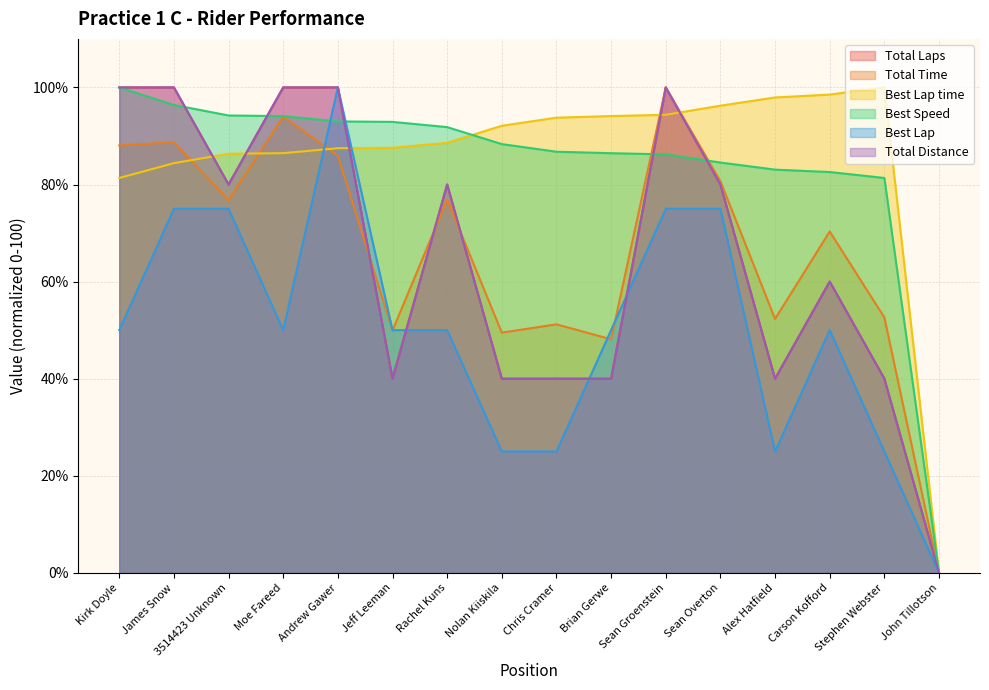

Reading left to right, what are all the values shown in this chart?

Total Laps: 100.0	100.0	80.0	100.0	100.0	40.0	80.0	40.0	40.0	40.0	100.0	80.0	40.0	60.0	40.0	0.0
Total Time: 88.0	88.7	76.8	94.0	85.9	49.9	76.9	49.5	51.2	48.1	100.0	80.7	52.3	70.3	52.6	0.0
Best Lap time: 81.3	84.4	86.3	86.5	87.5	87.6	88.6	92.1	93.8	94.1	94.4	96.2	97.9	98.5	100.0	0.0
Best Speed: 100.0	96.4	94.2	94.1	93.0	92.9	91.8	88.3	86.8	86.4	86.2	84.5	83.1	82.6	81.4	0.0
Best Lap: 50.0	75.0	75.0	50.0	100.0	50.0	50.0	25.0	25.0	50.0	75.0	75.0	25.0	50.0	25.0	0.0
Total Distance: 100.0	100.0	80.0	100.0	100.0	40.0	80.0	40.0	40.0	40.0	100.0	80.0	40.0	60.0	40.0	0.0